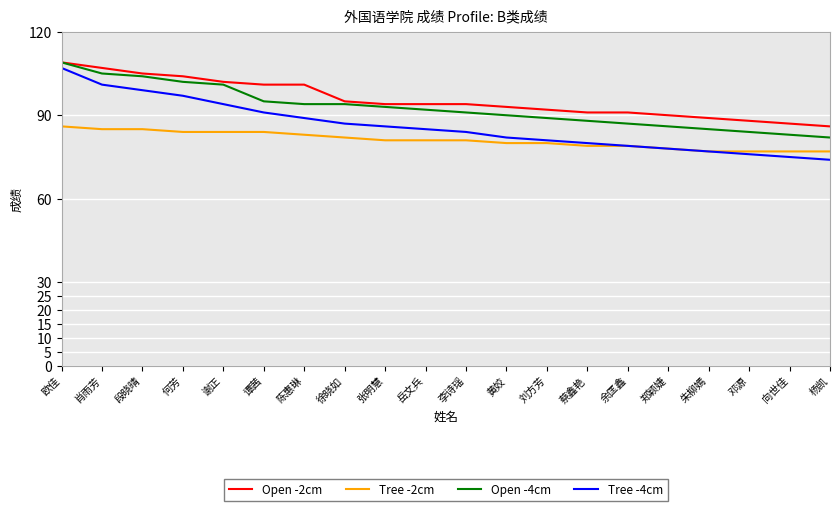

What is the minimum value shown in the chart?

74